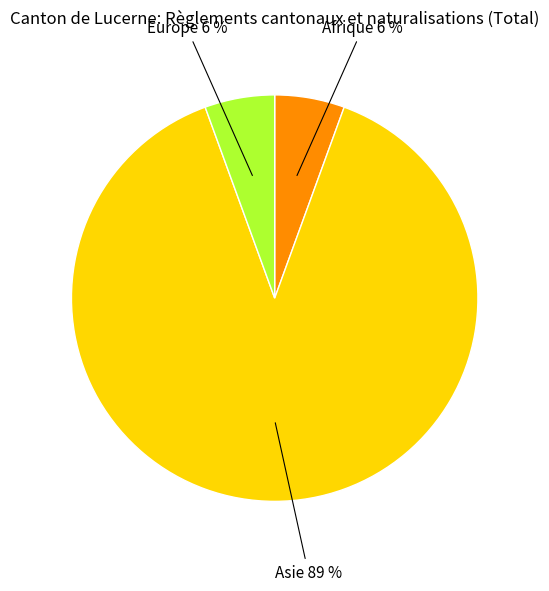

Is it true that Europe is 1% of the pie?

False